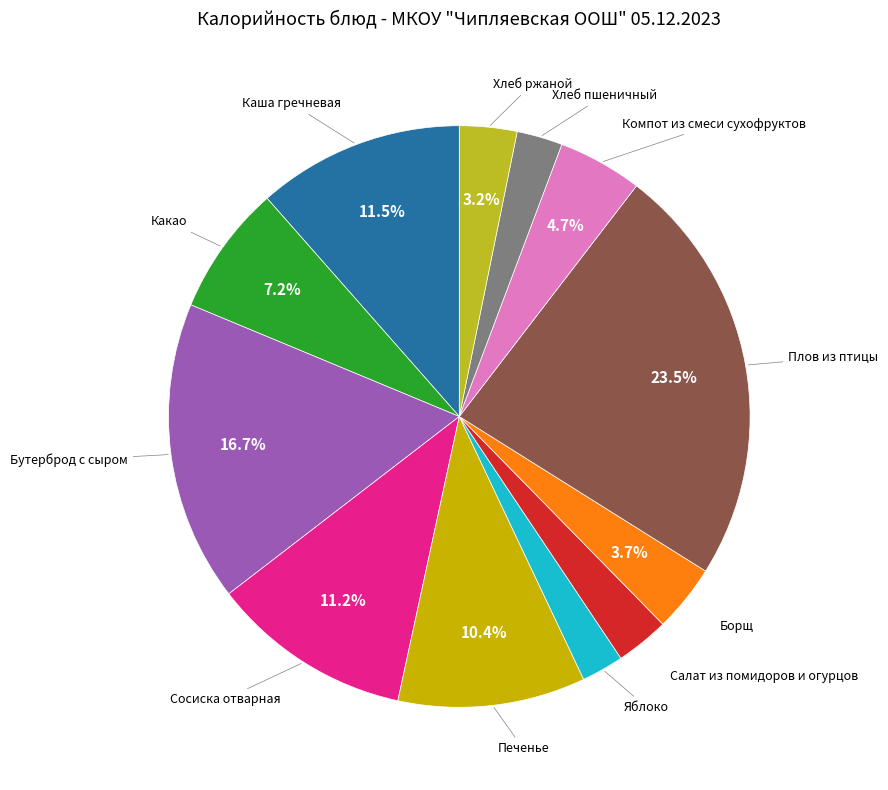

What is the smallest slice in the pie chart?

Яблоко